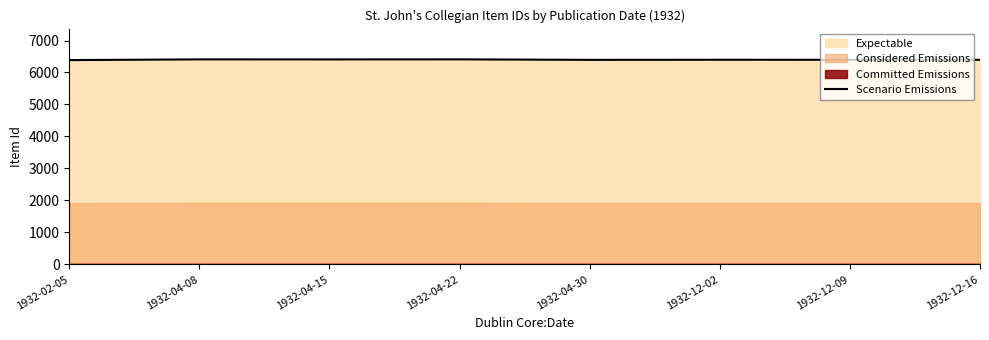

At which category does the chart reach its peak across all series?

1932-04-22